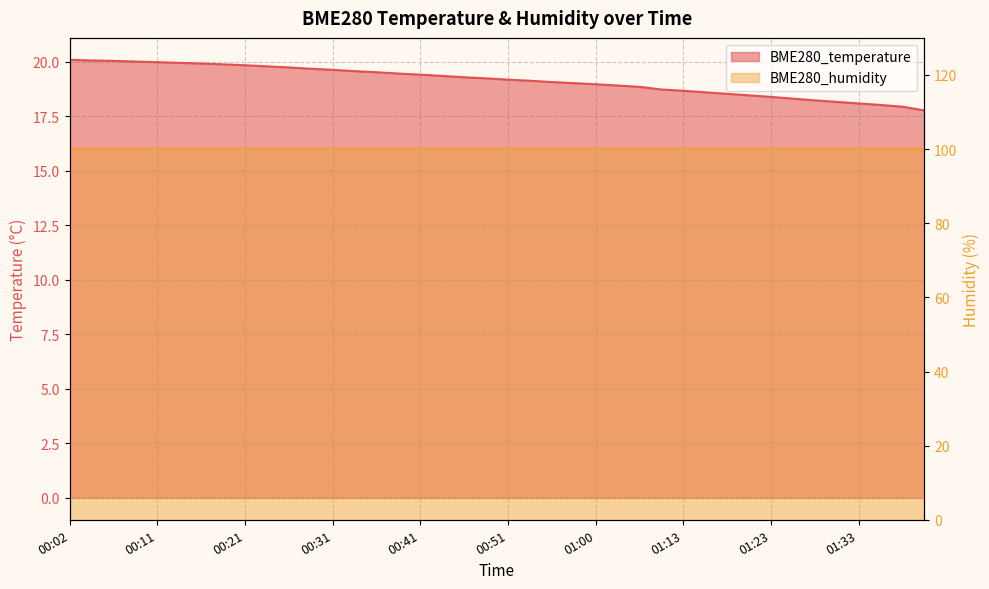

What is the change in value from 00:55 to 01:11?

-0.3